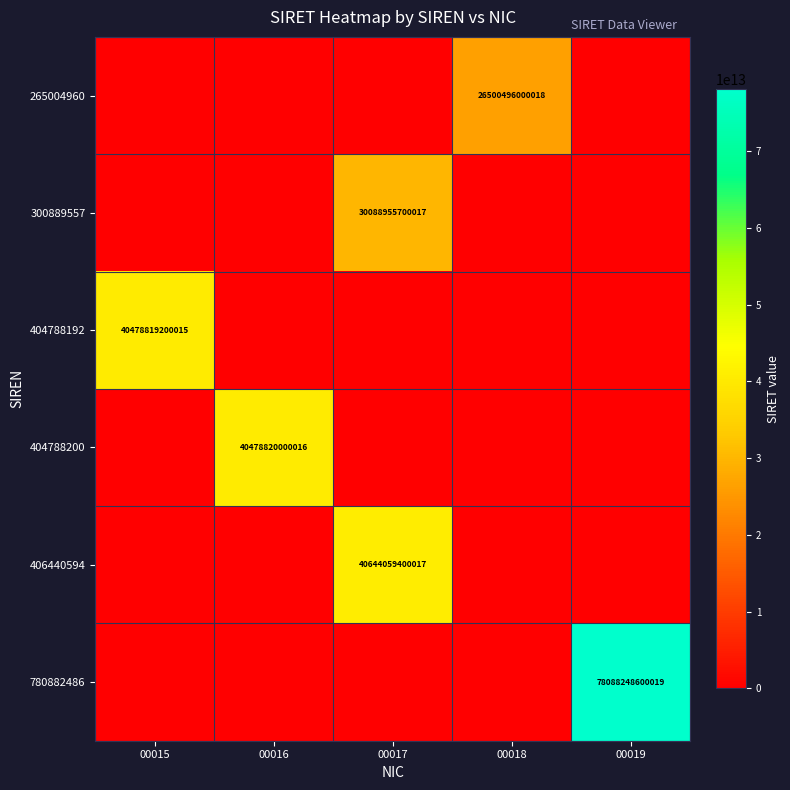

Which has a higher value, 00017 or 00016?

00017